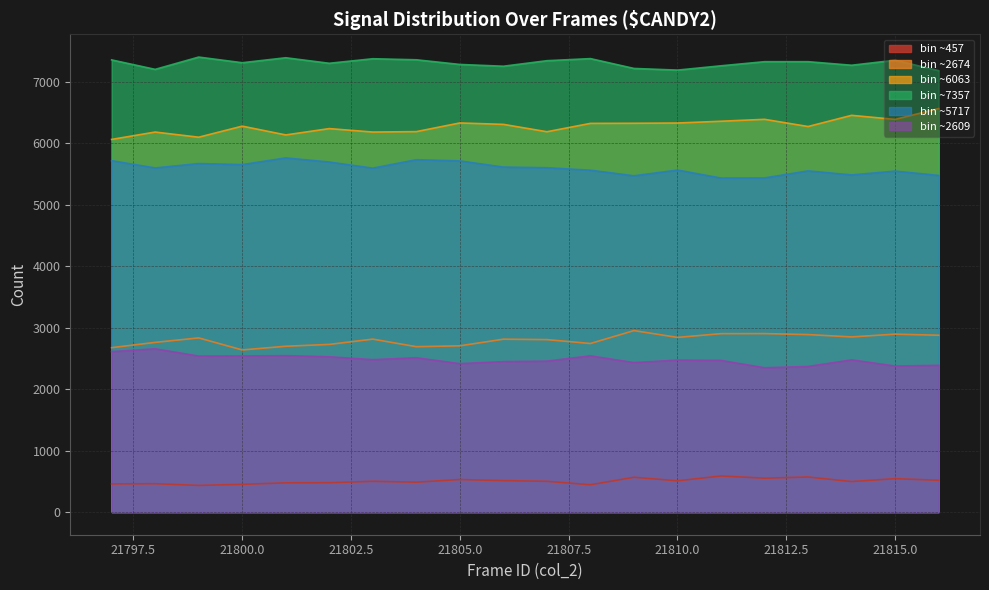

At which label is col_4 closest to 0?

21797